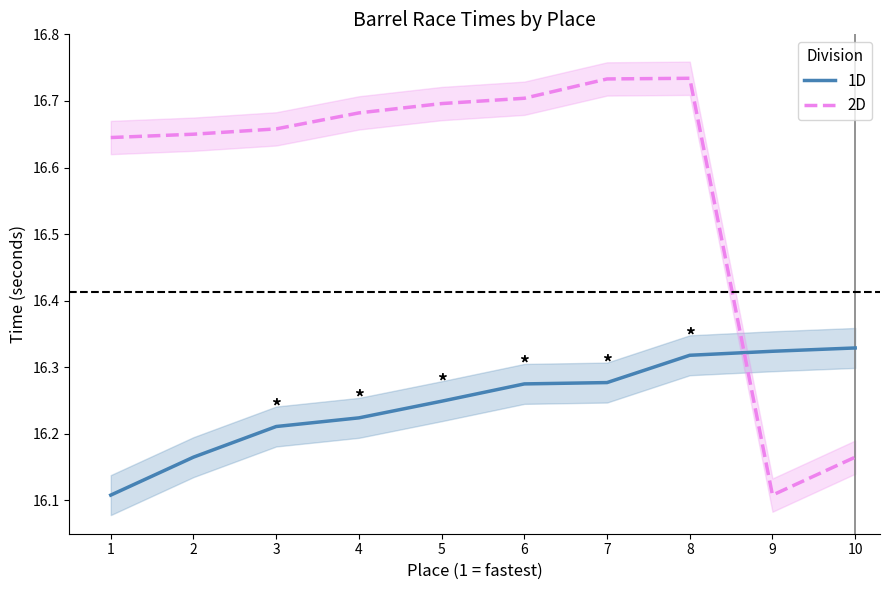

What is the value of the 1D point at the 8th from the left?

16.3